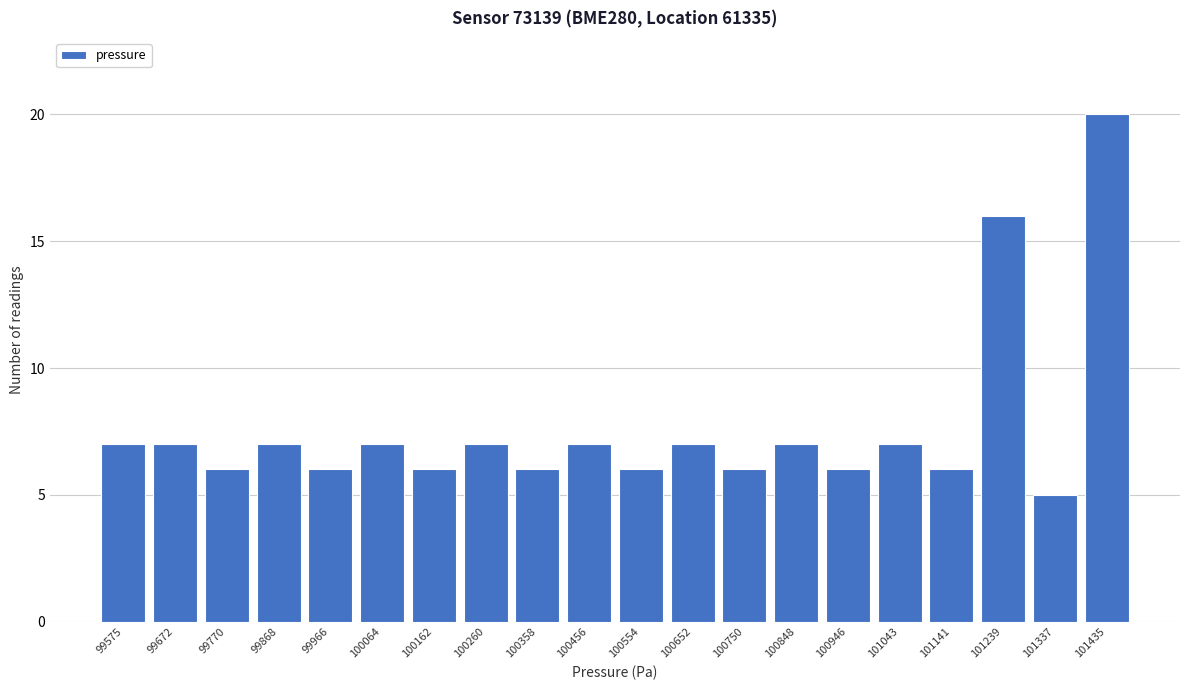

Reading left to right, list all the values displayed in this chart.

99575=7	99672=7	99770=6	99868=7	99966=6	100064=7	100162=6	100260=7	100358=6	100456=7	100554=6	100652=7	100750=6	100848=7	100946=6	101043=7	101141=6	101239=16	101337=5	101435=20